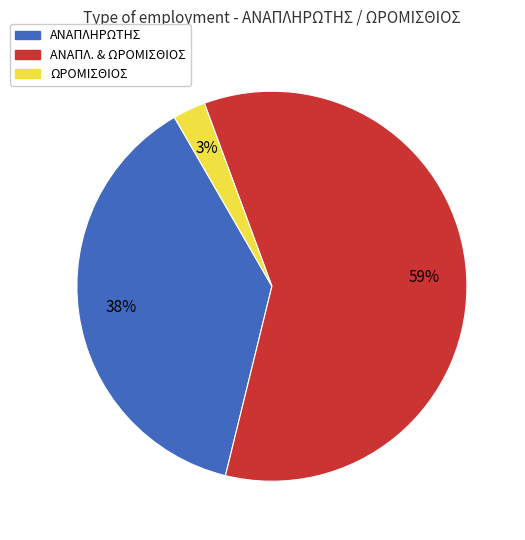

To the nearest percent, what is the average slice percentage?

33%